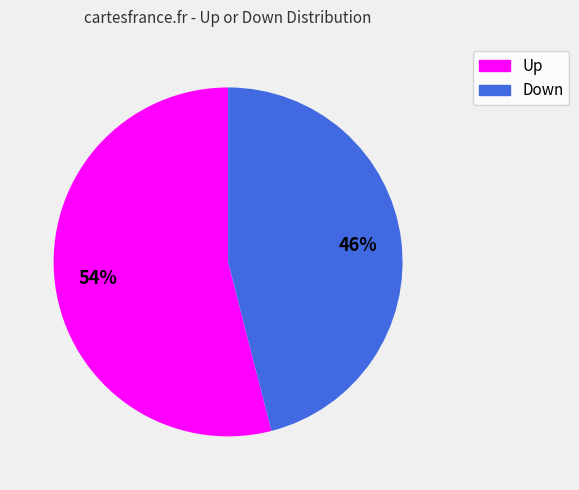

To the nearest percent, what is the difference between the largest and smallest slice percentages?

8%